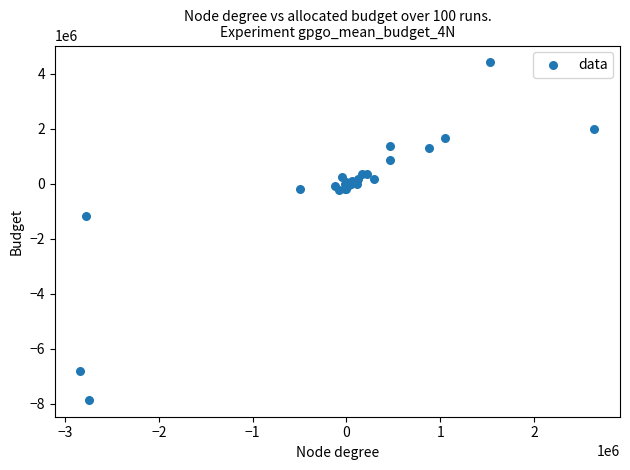

What Y value in the scatter plot is closest to -1717050?

-1150000